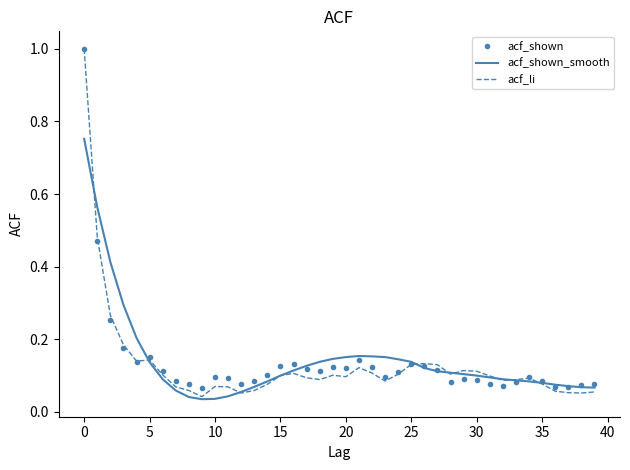

What is the maximum value shown in the chart?

1.0